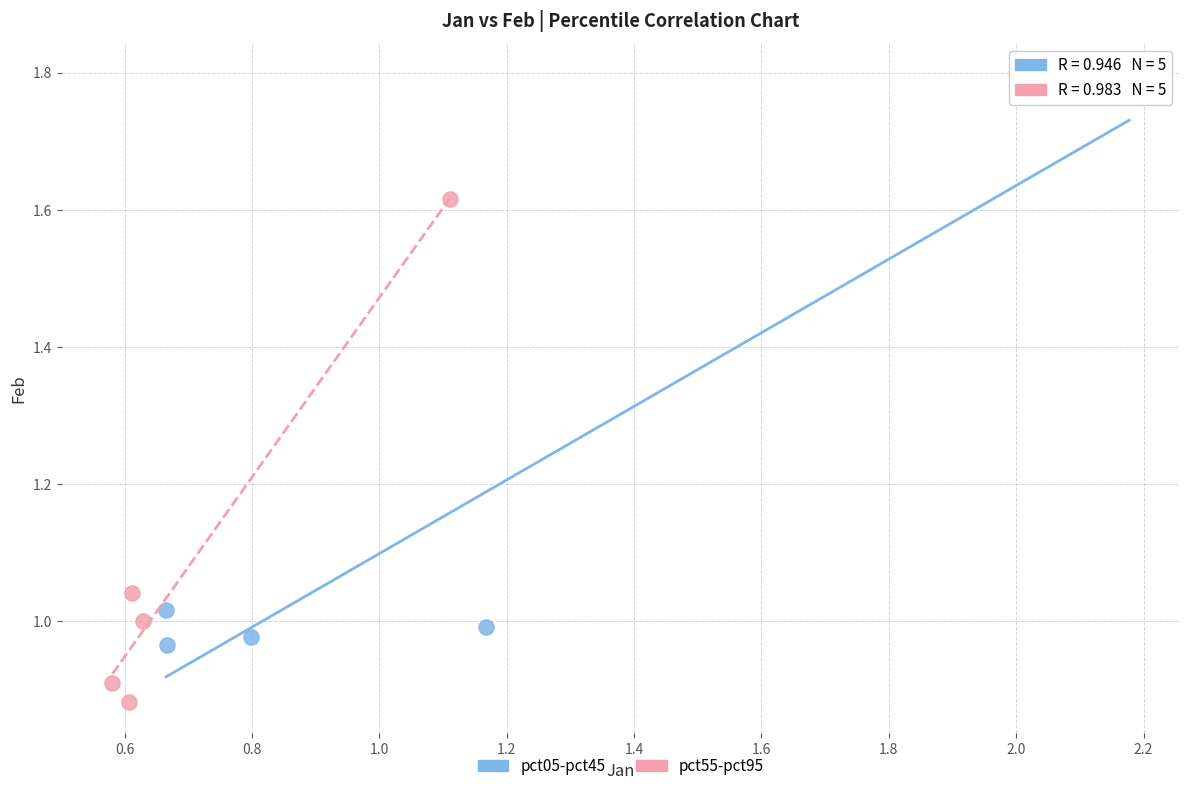

Which series contains the highest Y value?

pct05-pct45